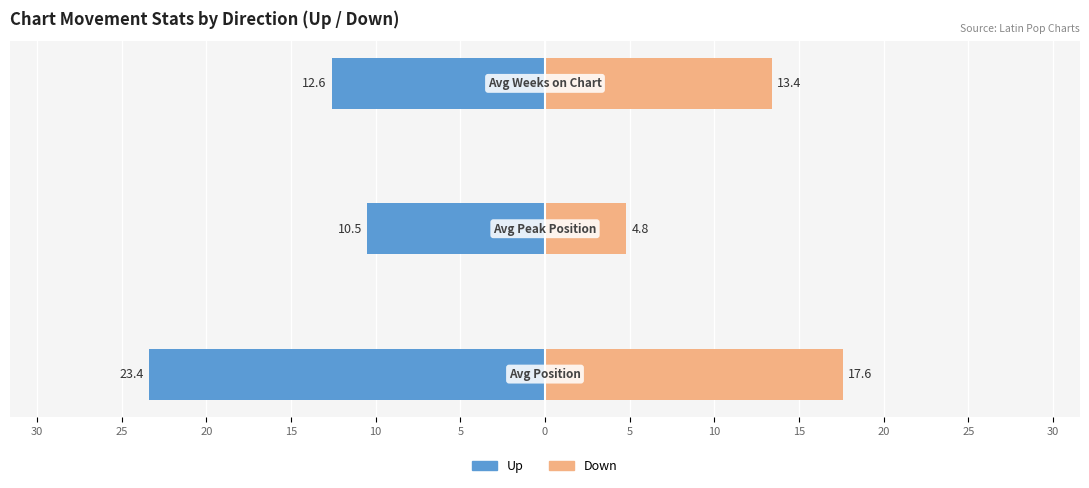

How many categories are shown in the chart?

3